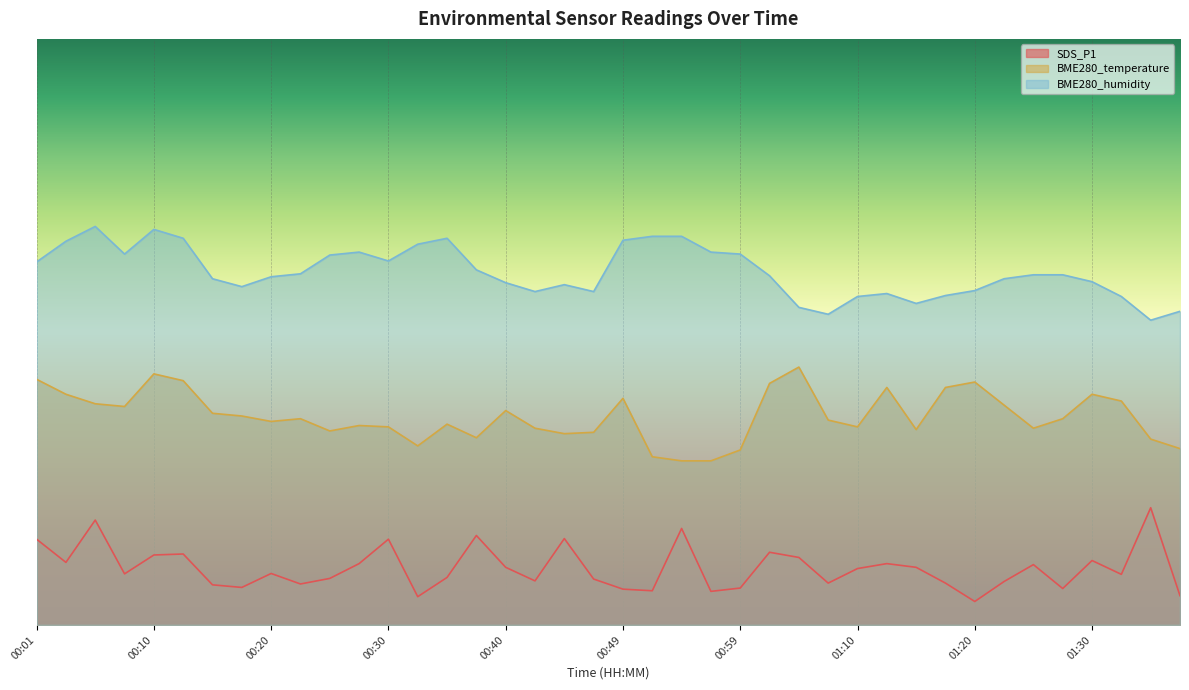

What is the difference between the second highest and minimum values in the SDS_P1 series?

6.9